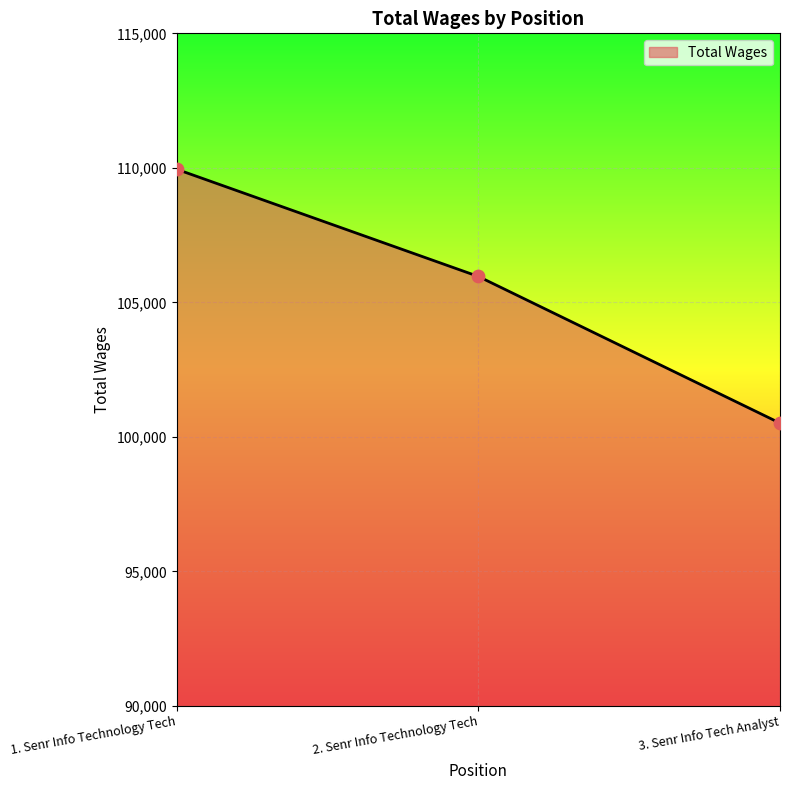

What is the change in value from 1. Senr Info Technology Tech to 2. Senr Info Technology Tech?

-3984